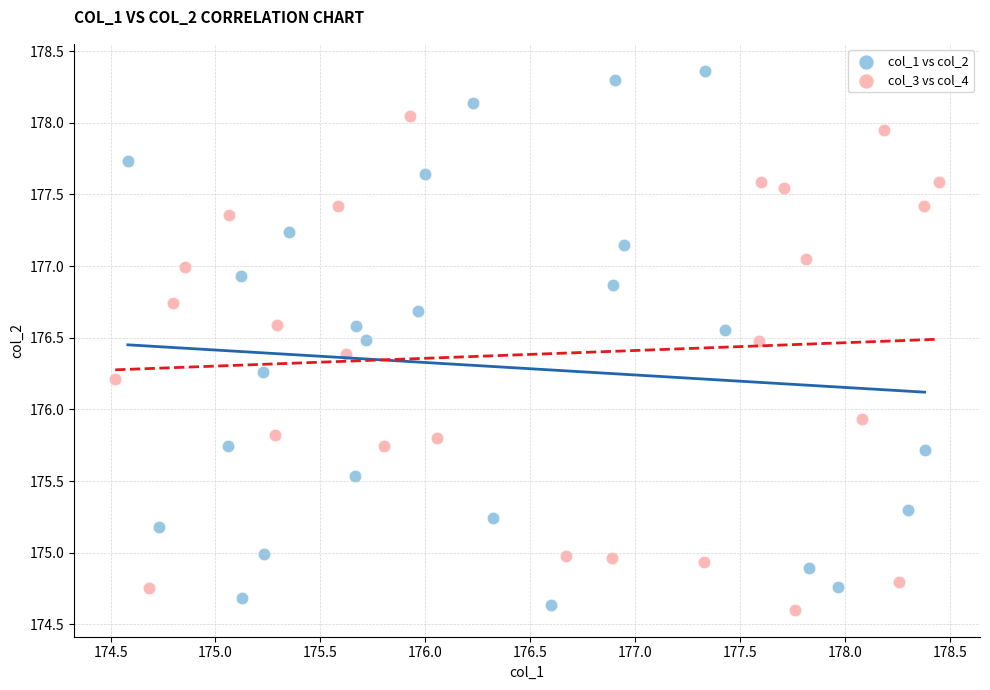

Which series has the largest Y range (max minus min)?

col_1 vs col_2